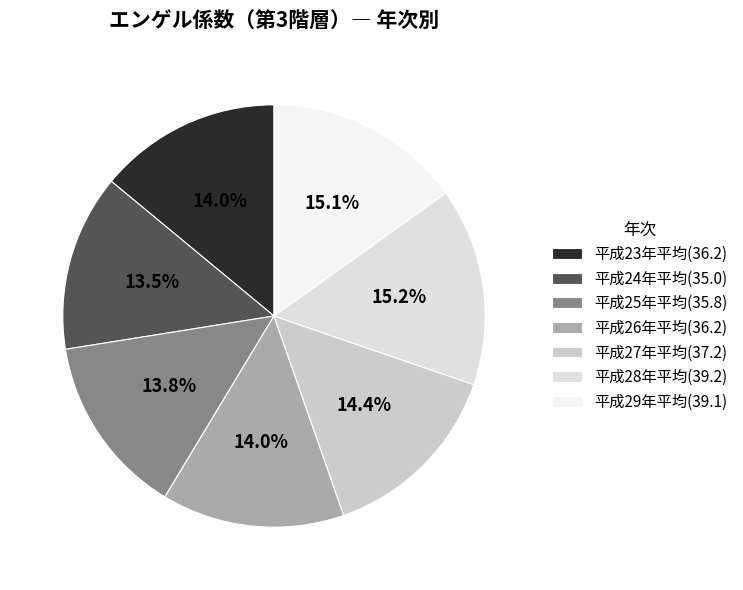

Is it true that 平成25年平均 is 26% of the pie?

False